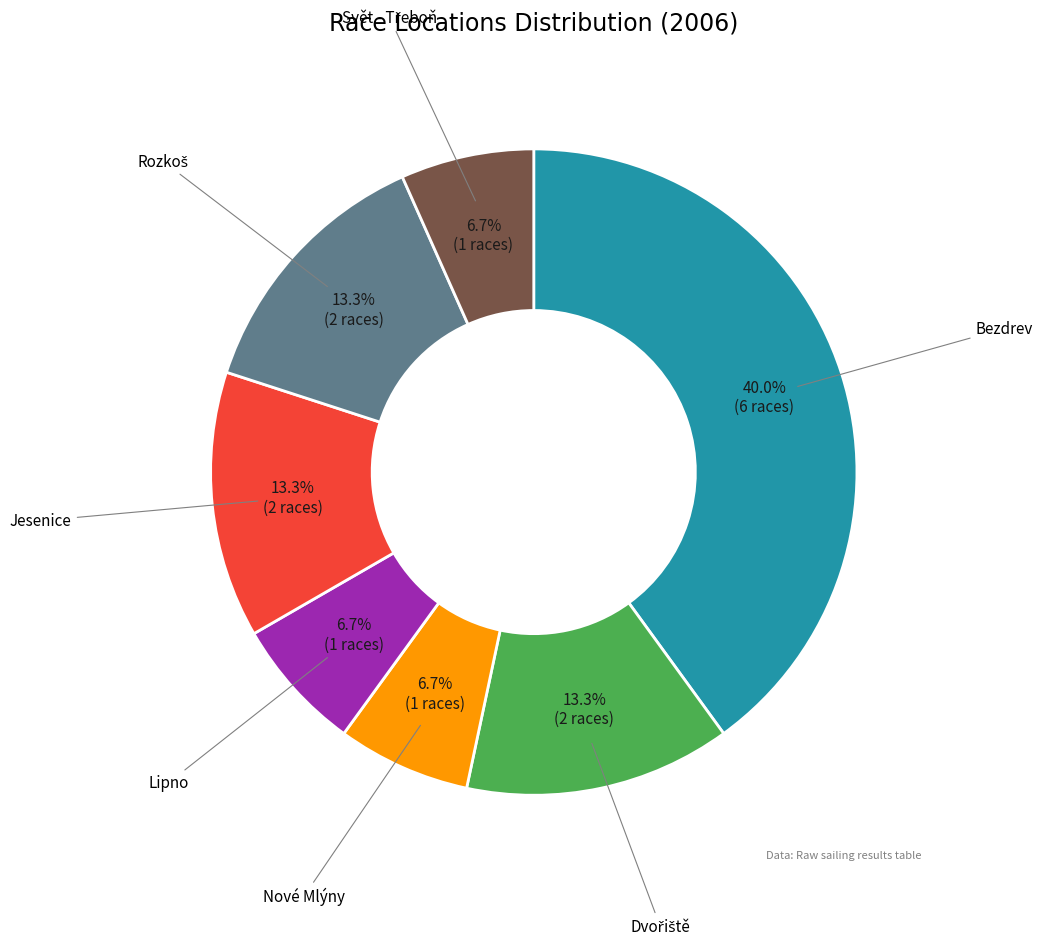

Is there any slice that represents more than half of the pie?

No